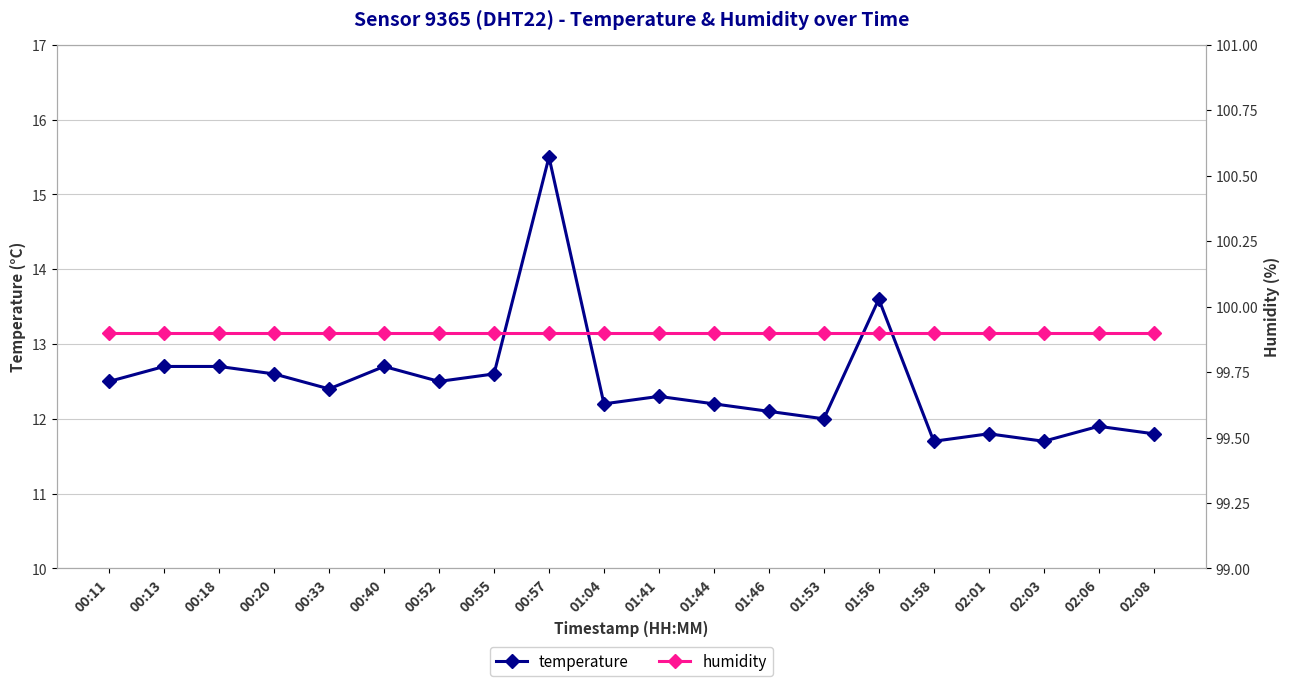

What is the total value across all series at 00:40?

112.6